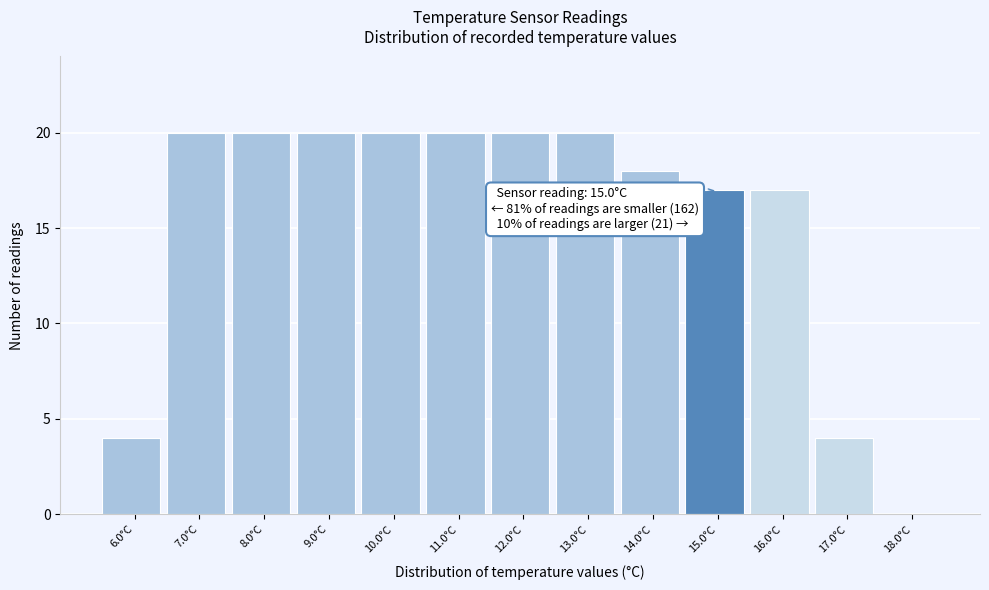

Reading right to left, extract all data points from this chart.

18.0°C=0	17.0°C=4	16.0°C=17	15.0°C=17	14.0°C=18	13.0°C=20	12.0°C=20	11.0°C=20	10.0°C=20	9.0°C=20	8.0°C=20	7.0°C=20	6.0°C=4